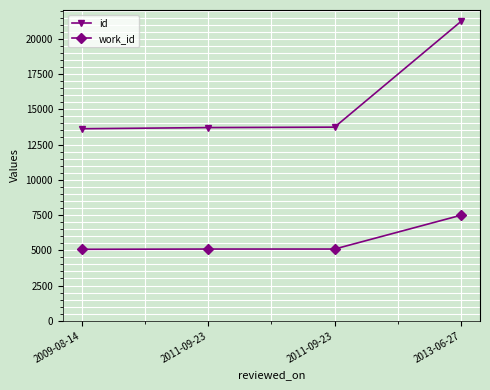

What is the value of the work_id point at the 4th from the left?

7487